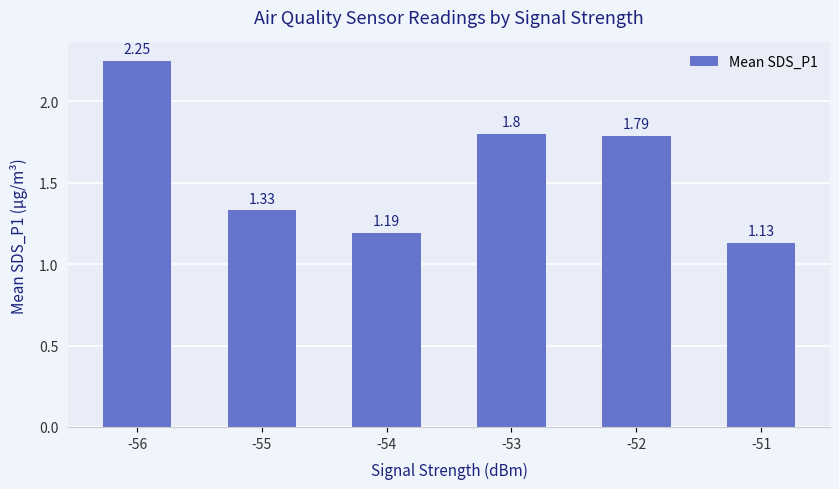

At which category does the chart reach its peak across all series?

-56